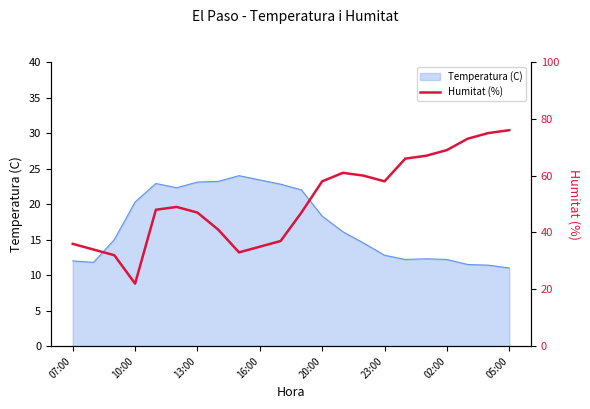

What is the maximum value shown in the chart?

76